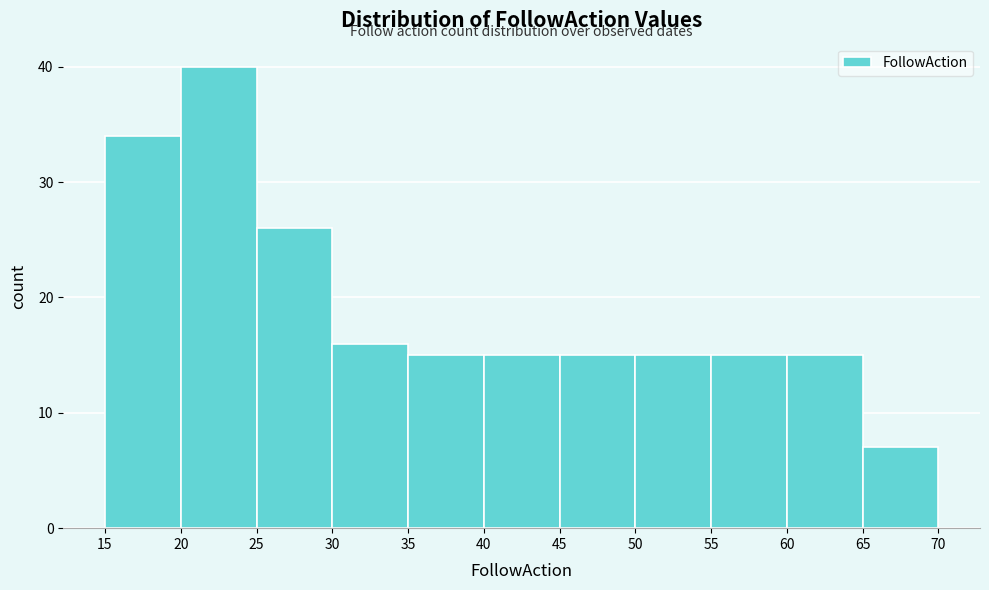

How tall is the bar that spans 30 to 35 on the x-axis? The values are not printed on the chart, so give them approximately, as read against the axis.

16